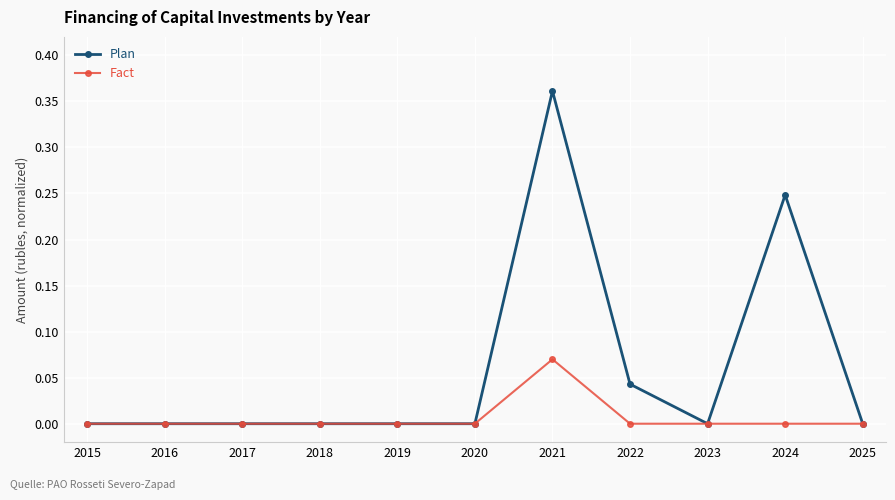

Which series has the largest total across all categories?

Plan